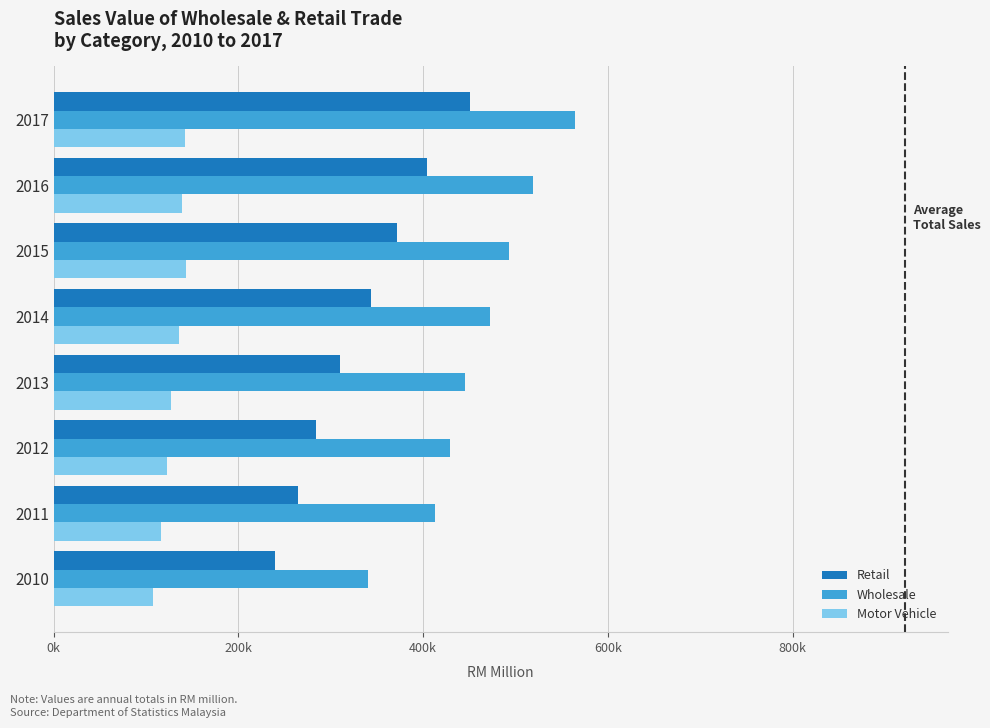

Which series has the largest range (max minus min)?

Wholesale